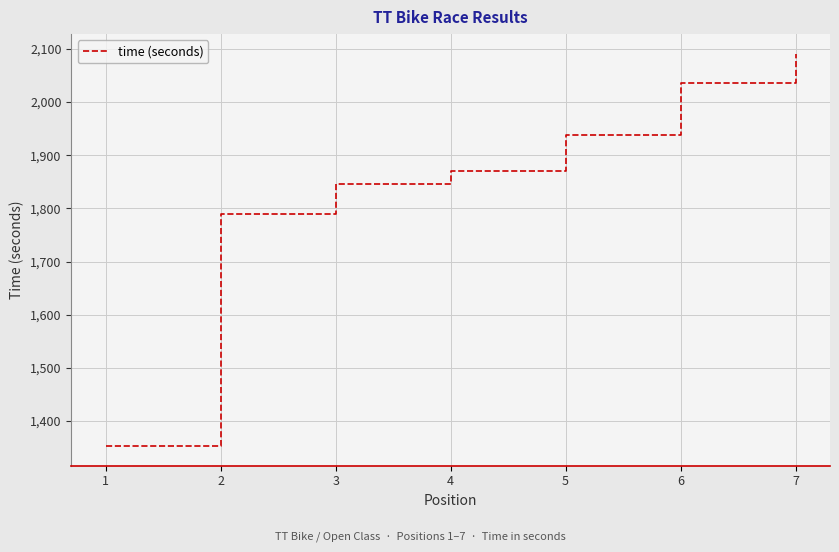

What is the approximate value at 7, to the nearest 50?

2100